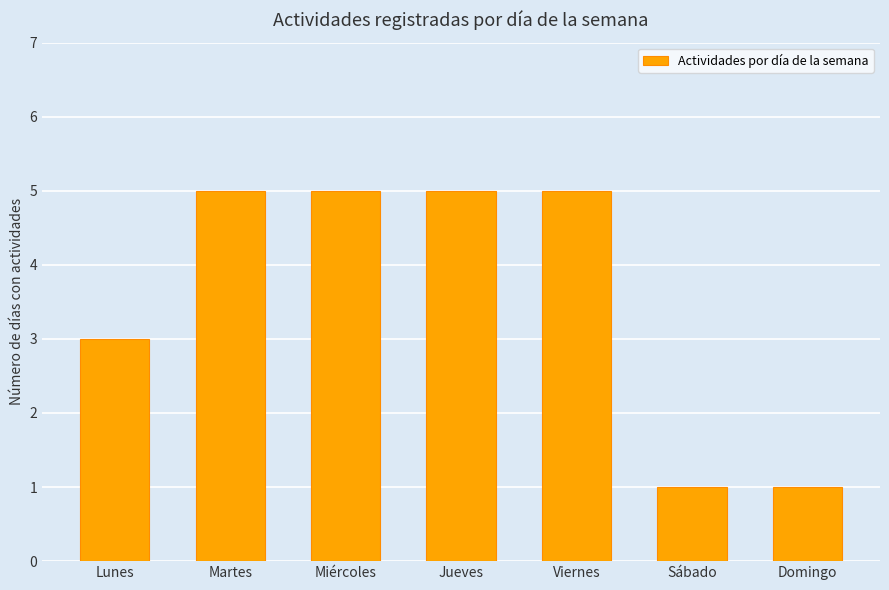

What position from the right is Lunes?

7